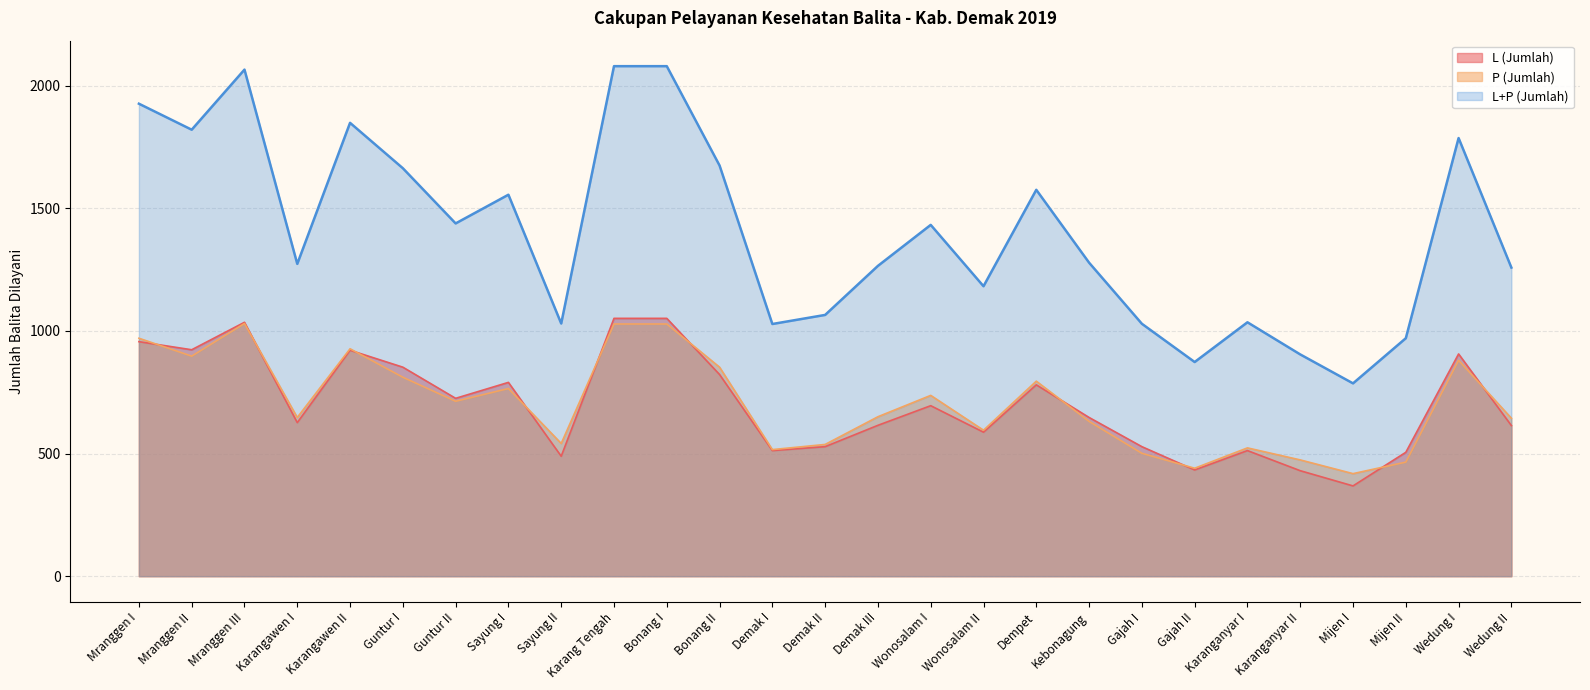

What is the sum of the L+P (Jumlah) values at Demak II and Karanganyar I?

2100